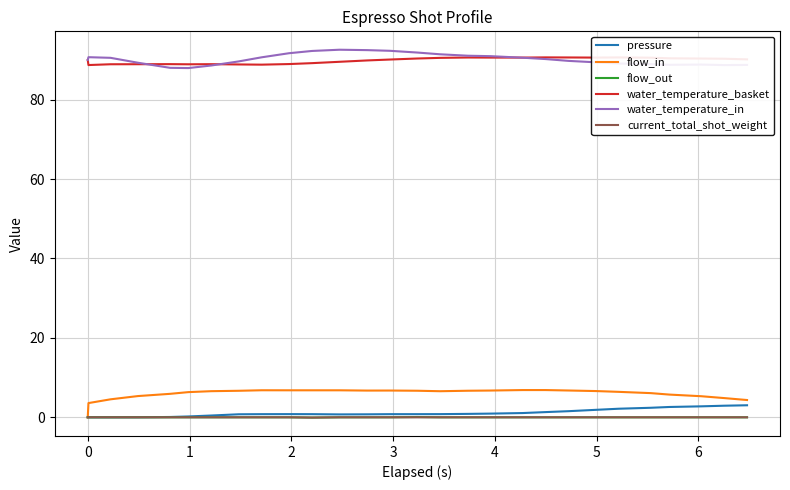

True or false: flow_out and water_temperature_basket intersect in this chart.

False